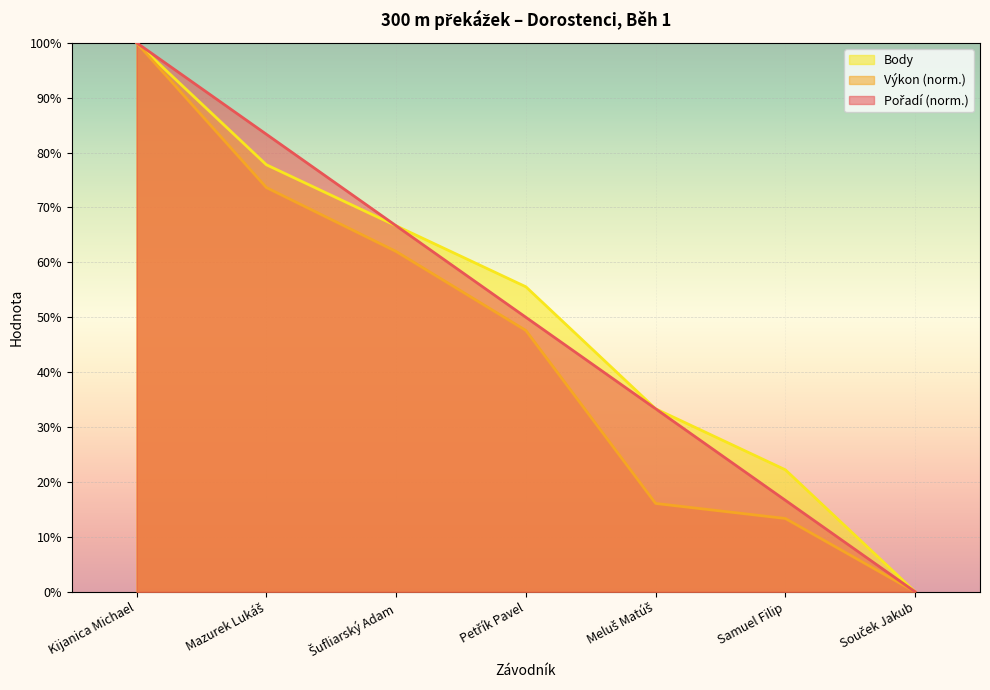

The value of Pořadí at Šufliarský Adam is 66.7. True or false?

True